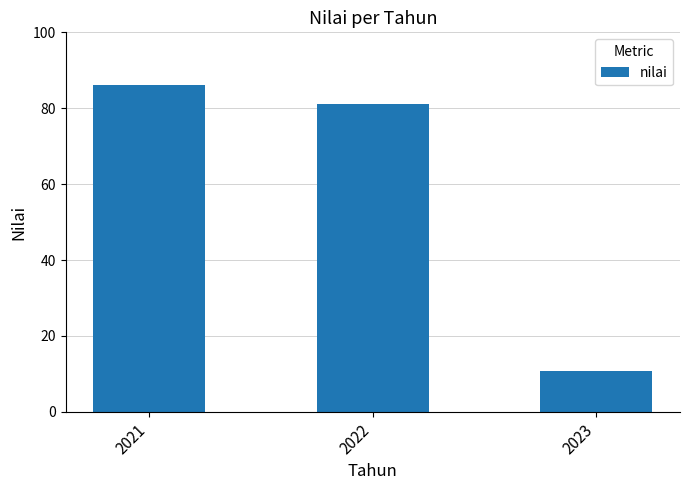

At which label is the value closest to 48?

2022